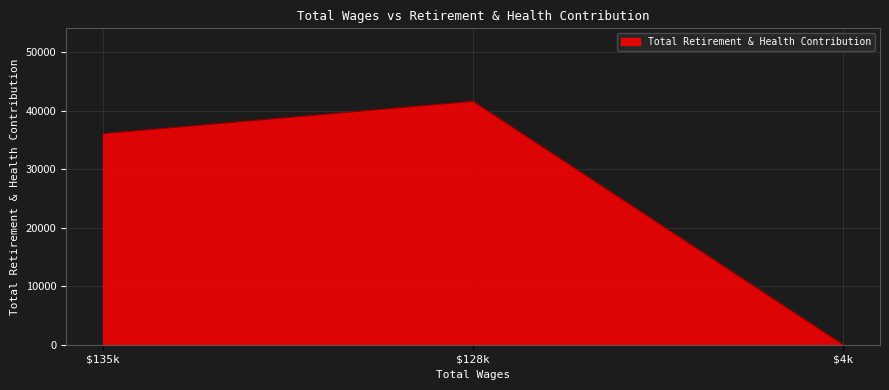

Where is the data nearest to the value 20790?

$135k